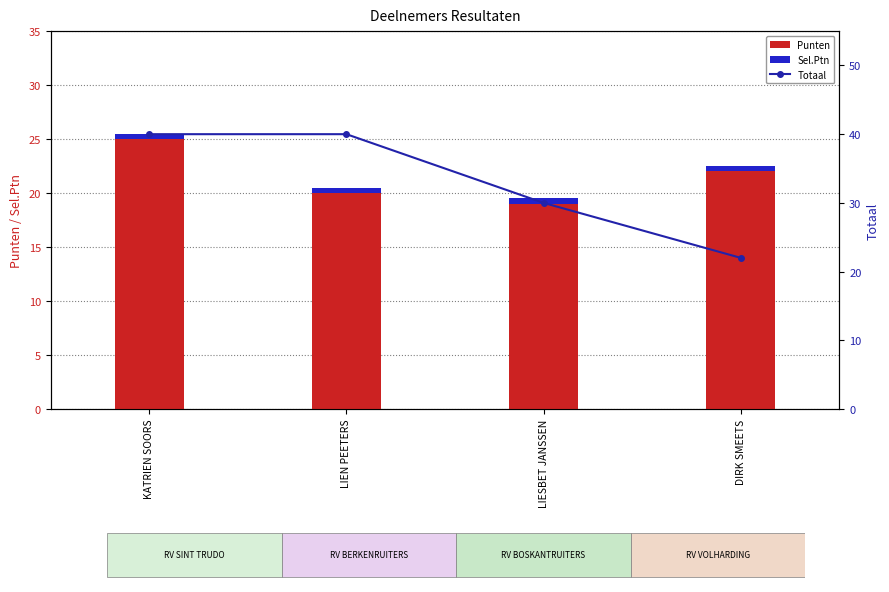

Rank the categories by Totaal value from lowest to highest.

DIRK SMEETS, LIESBET JANSSEN, KATRIEN SOORS, LIEN PEETERS